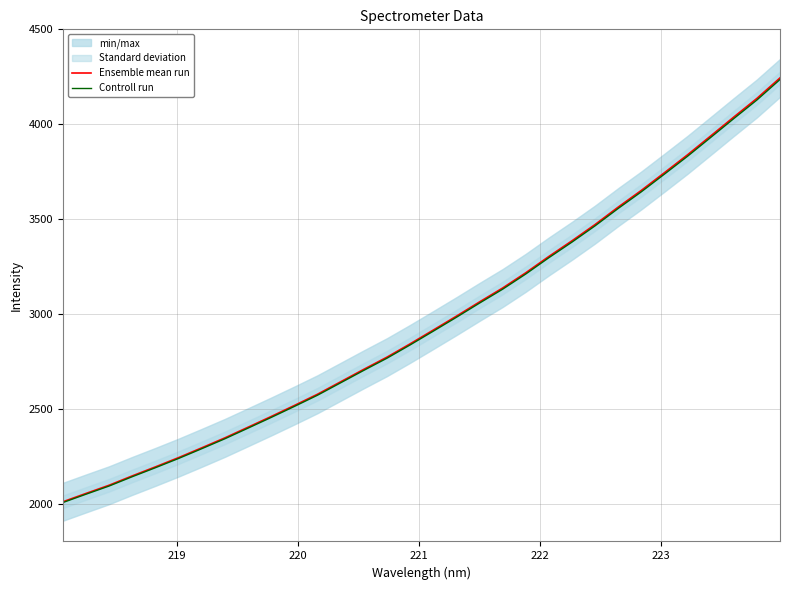

What is the maximum value for Ensemble mean run?

4243.8